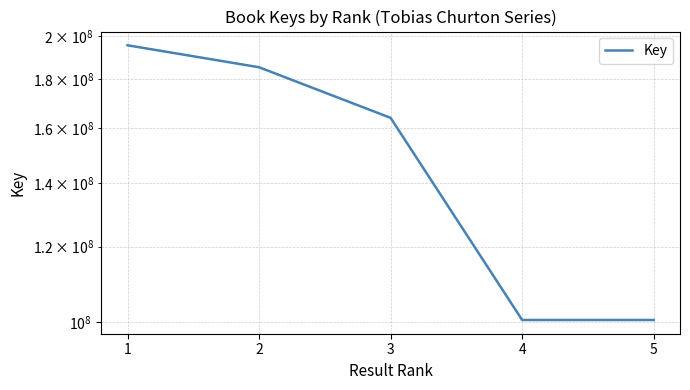

What is the sum of all values?

745648974